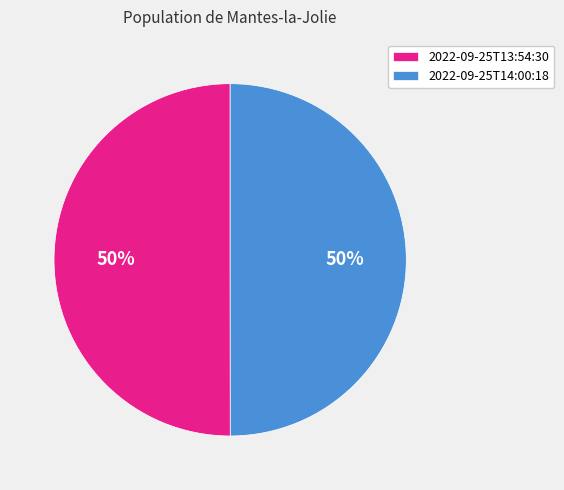

The 2022-09-25T13:54:30 slice represents 59% of the pie. True or false?

False